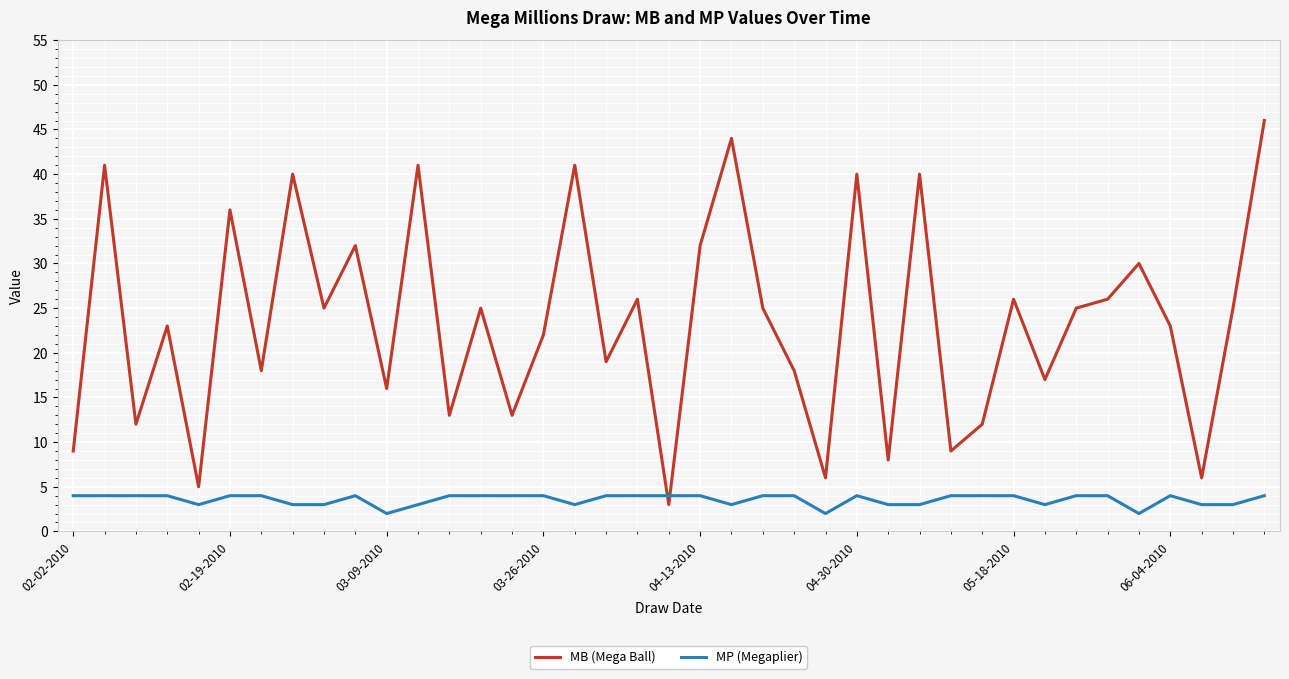

How many distinct data groups are displayed?

2